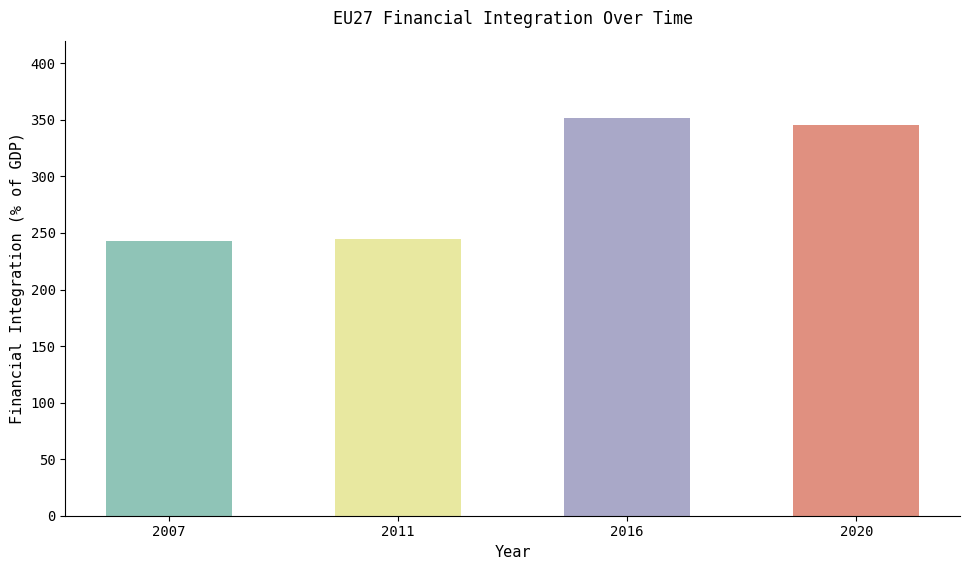

What is the sum of all values?

1185.6